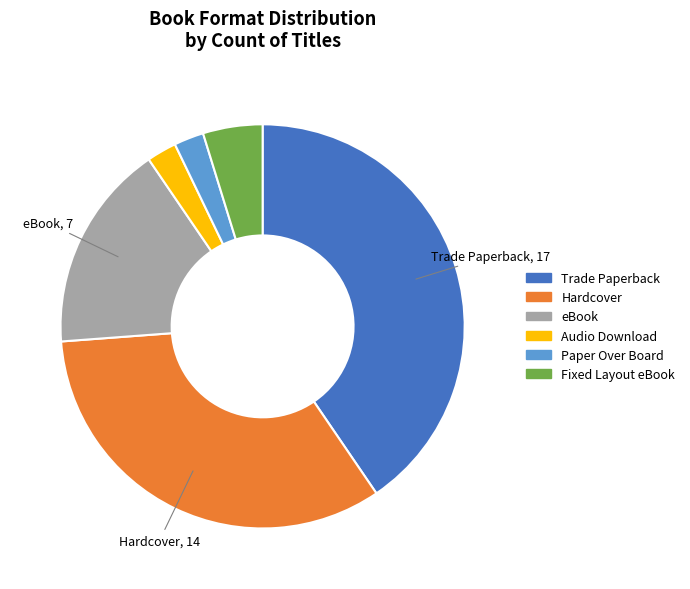

True or false: eBook accounts for 29% of the total.

False